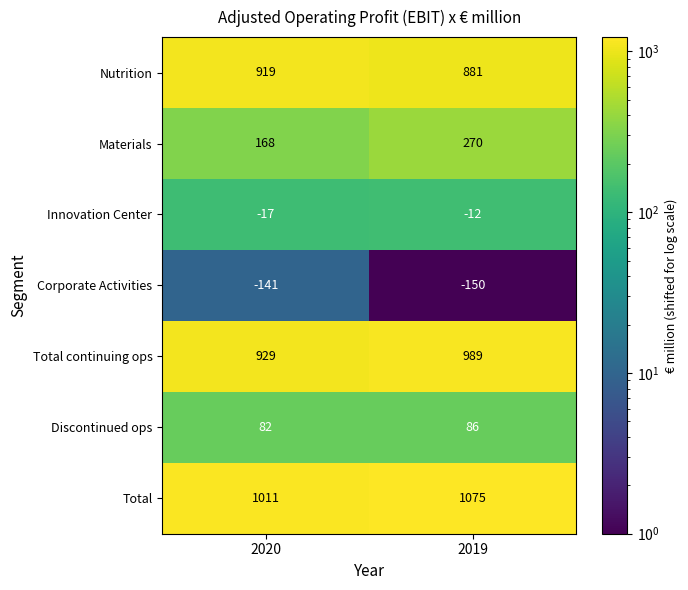

At how many categories does at least one series exceed 51?

2